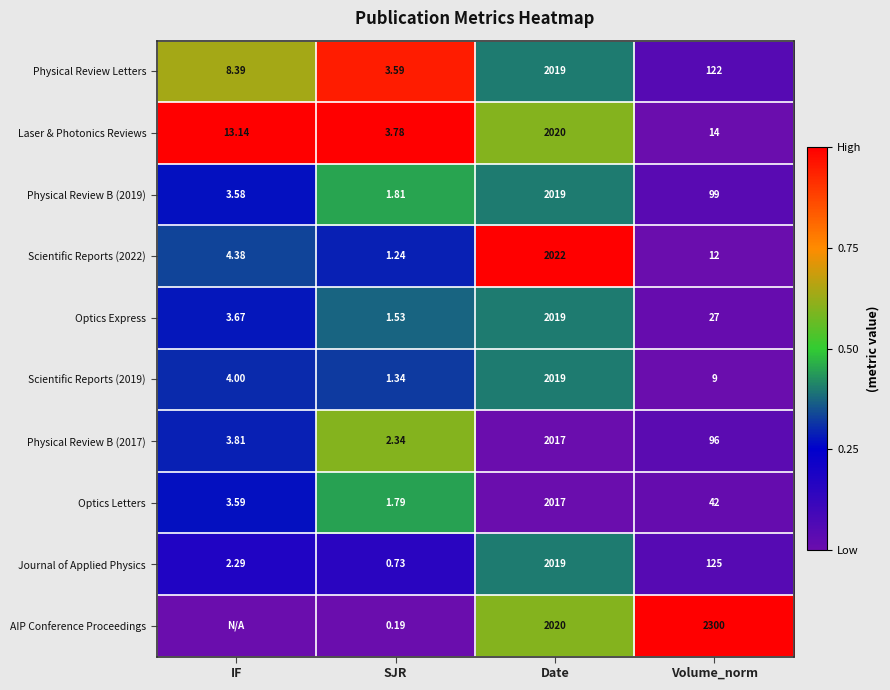

Which category has the highest value in the Physical Review B (2019) series?

Date